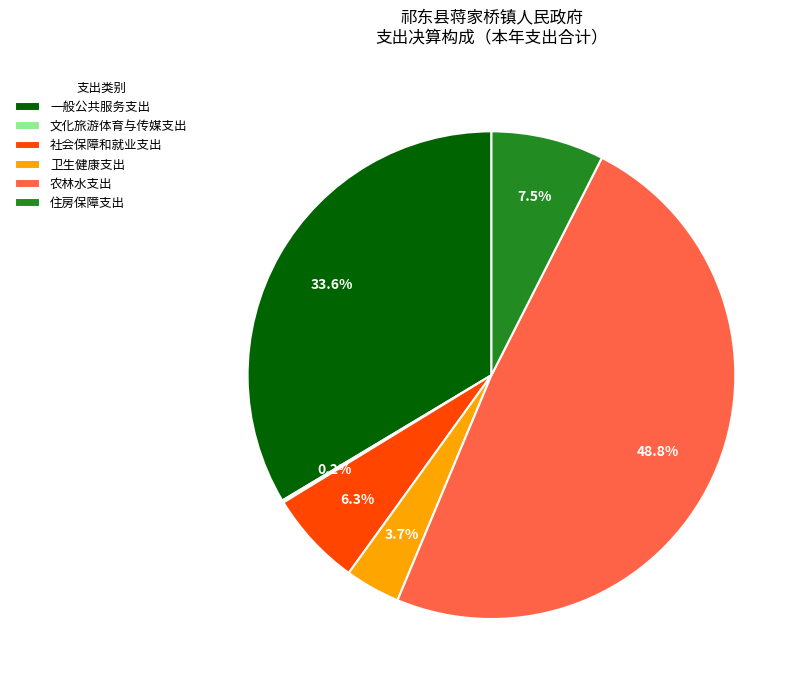

To the nearest percent, what is the combined percentage of 农林水支出 and 卫生健康支出?

52%